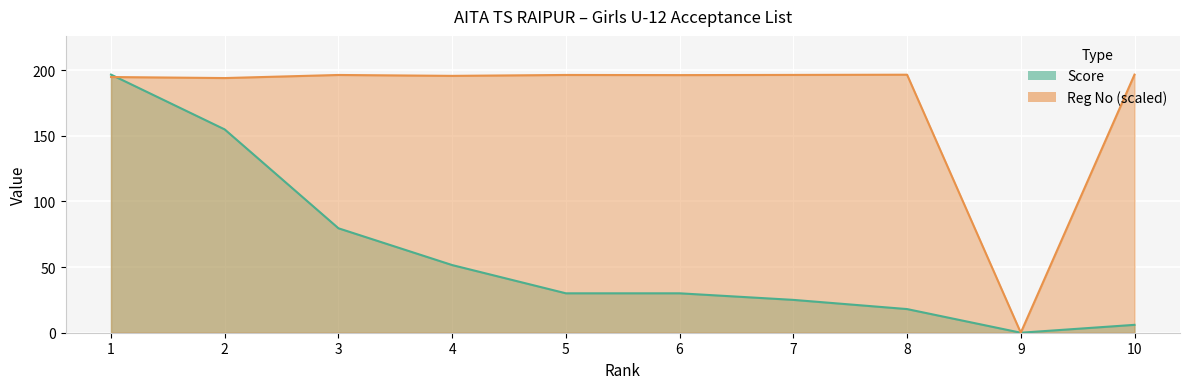

What is the average value of the Registration No series?

176.2